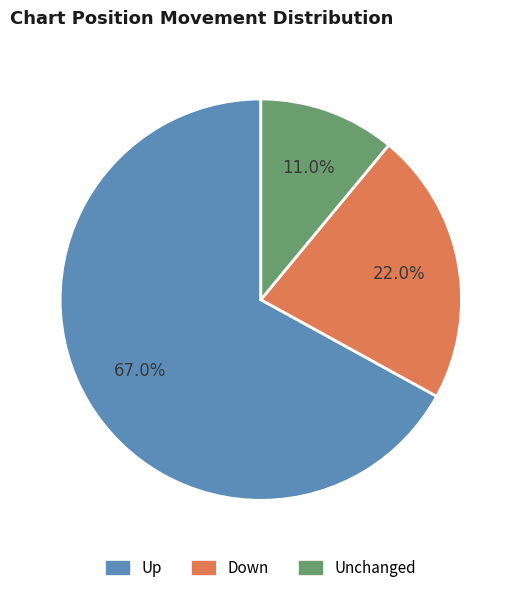

Does any single category account for the majority?

Yes